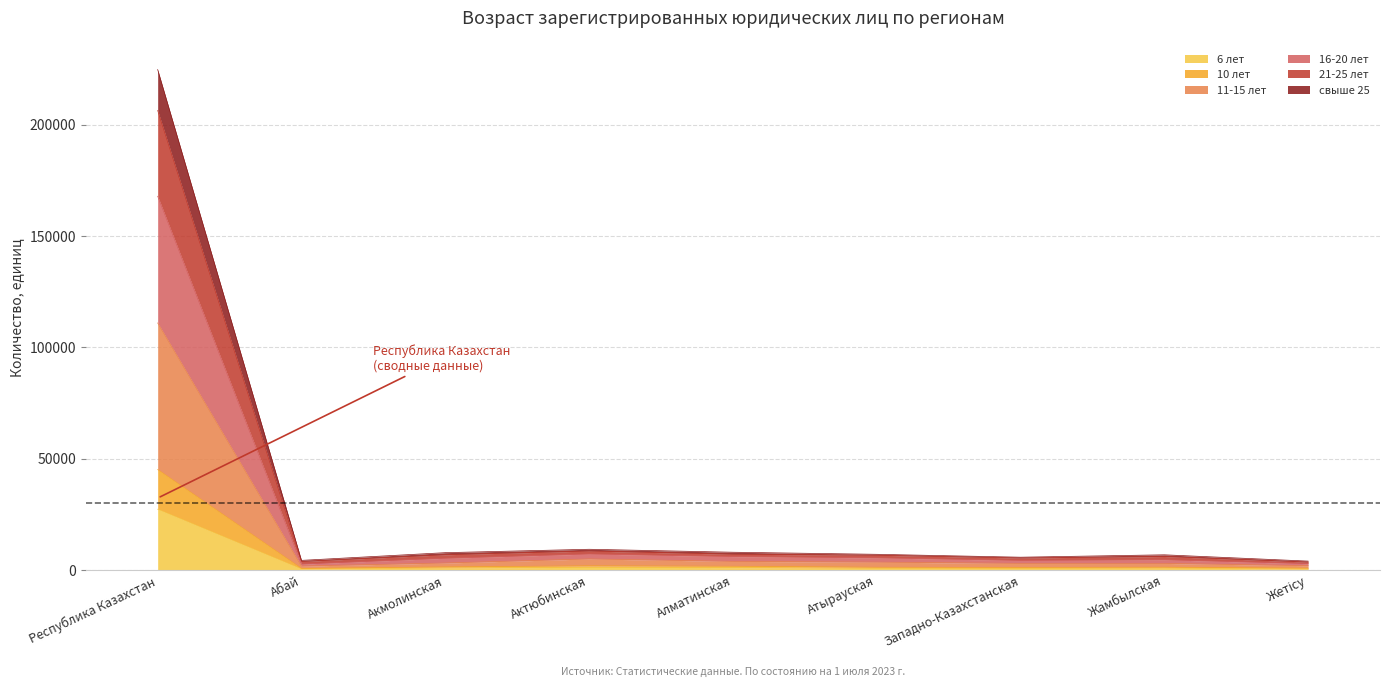

What are all the series names shown in the legend?

6 лет, 10 лет, 11-15 лет, 16-20 лет, 21-25 лет, свыше 25